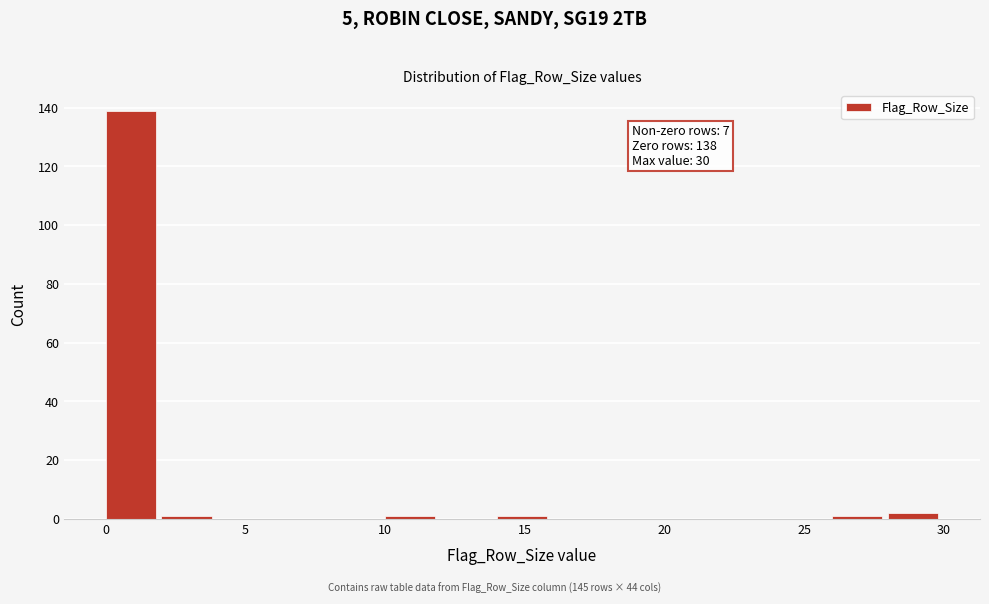

Which range on the x-axis has the tallest bar?

0 to 2